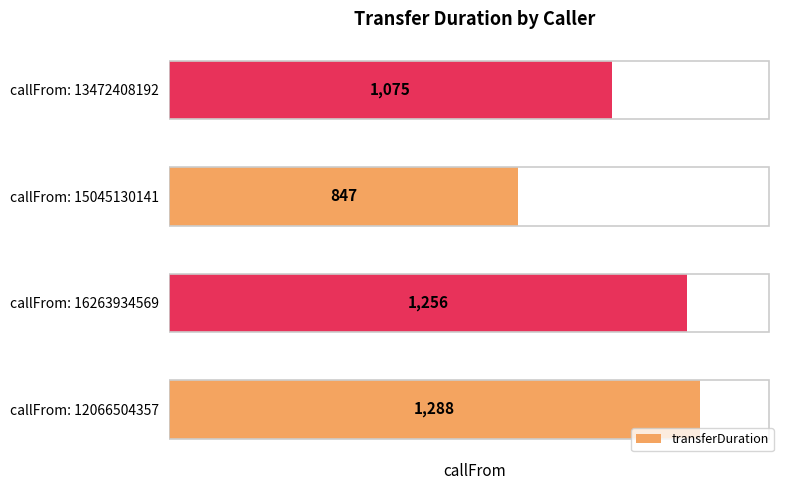

What is the difference between the maximum and minimum values?

441